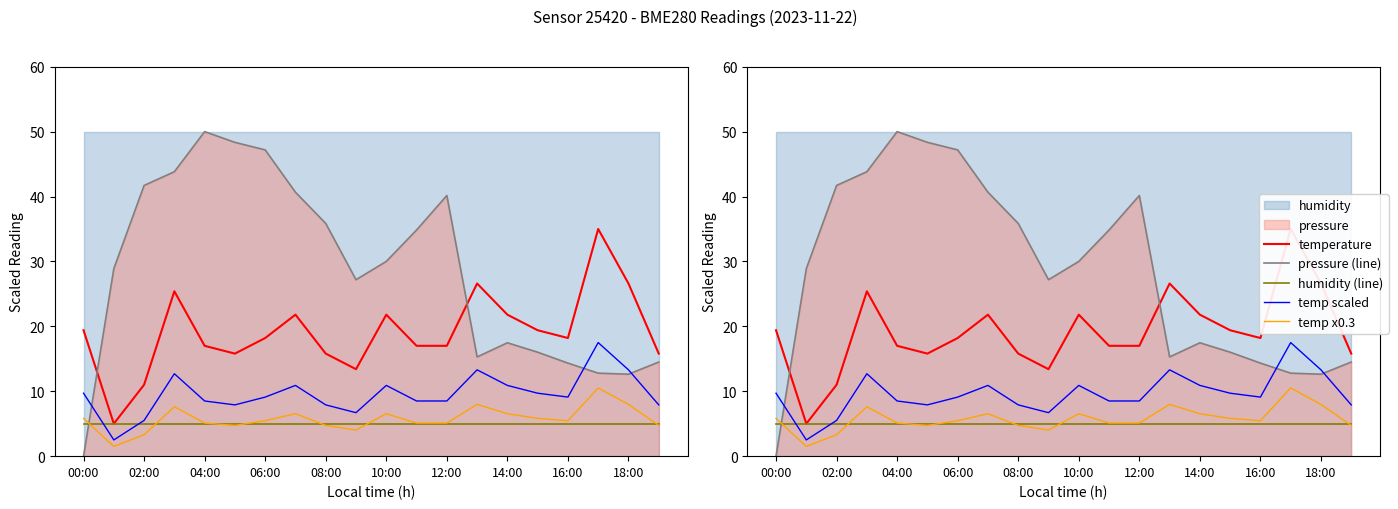

At which label is humidity (line) closest to 5?

00:00